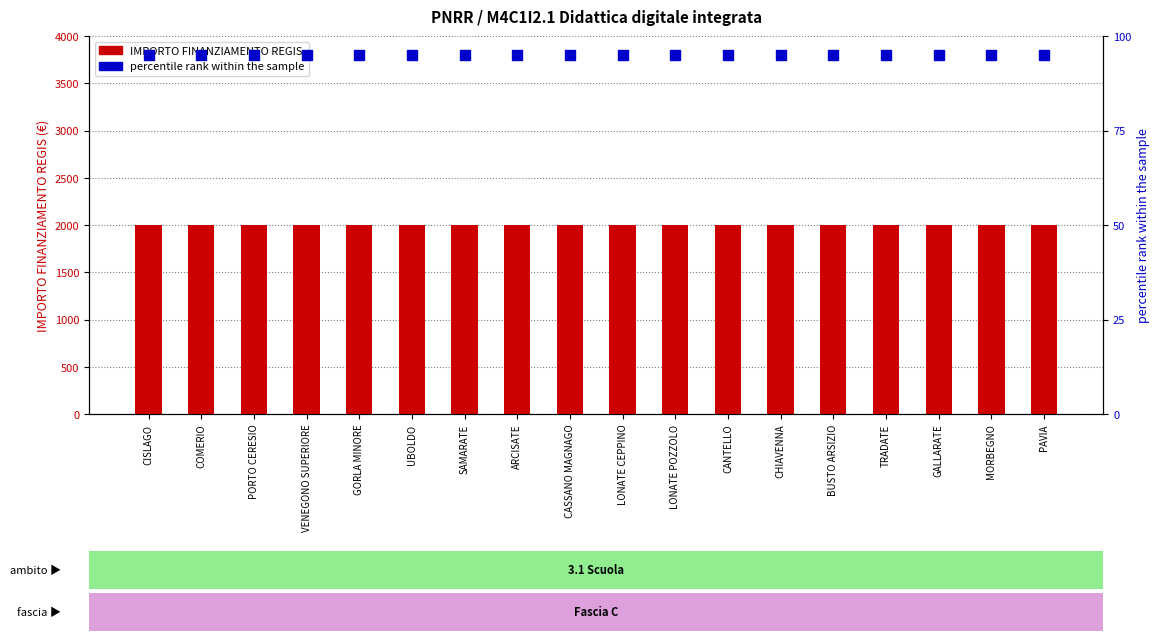

Which series has the largest Y range (max minus min)?

IMPORTO FINANZIAMENTO REGIS